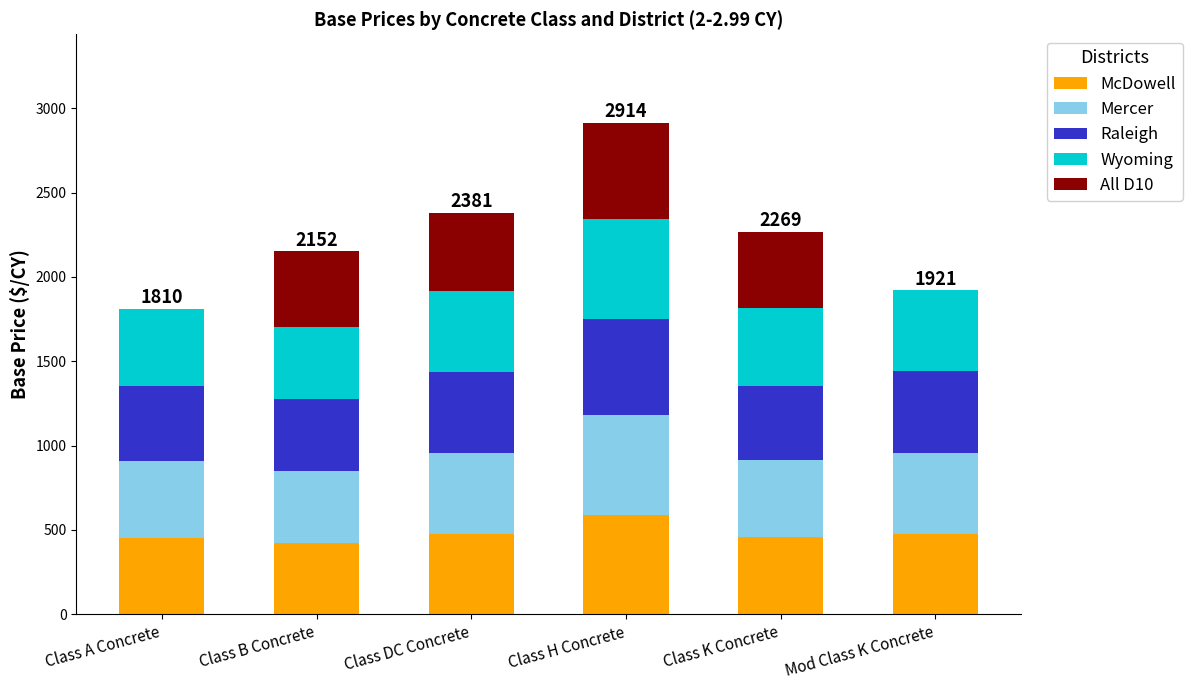

Is it true that McDowell equals 139.2 at Class B Concrete?

False